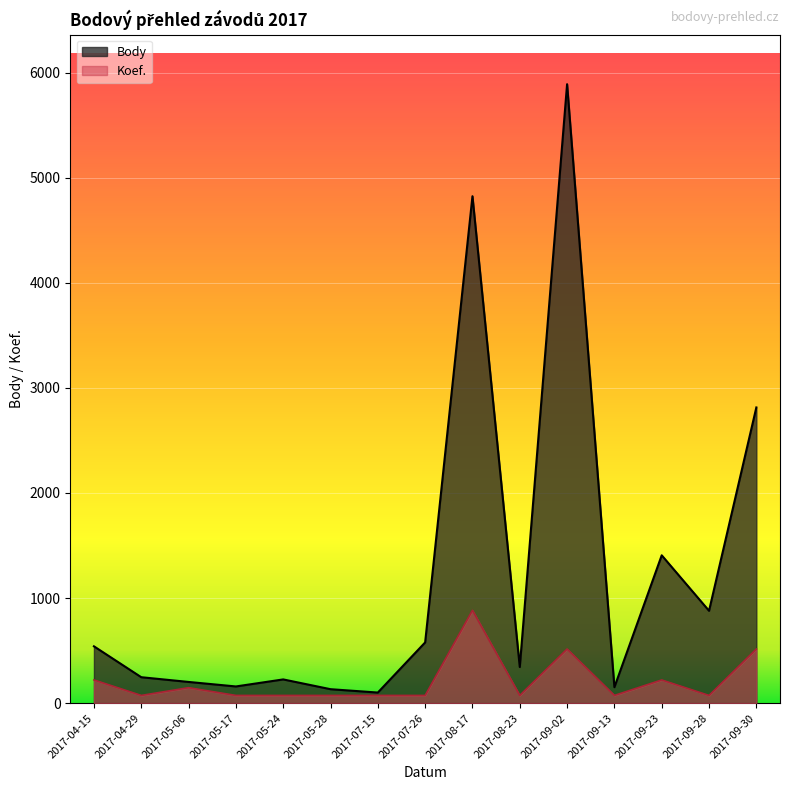

What is the label of the 2nd point from the left?

2017-04-29